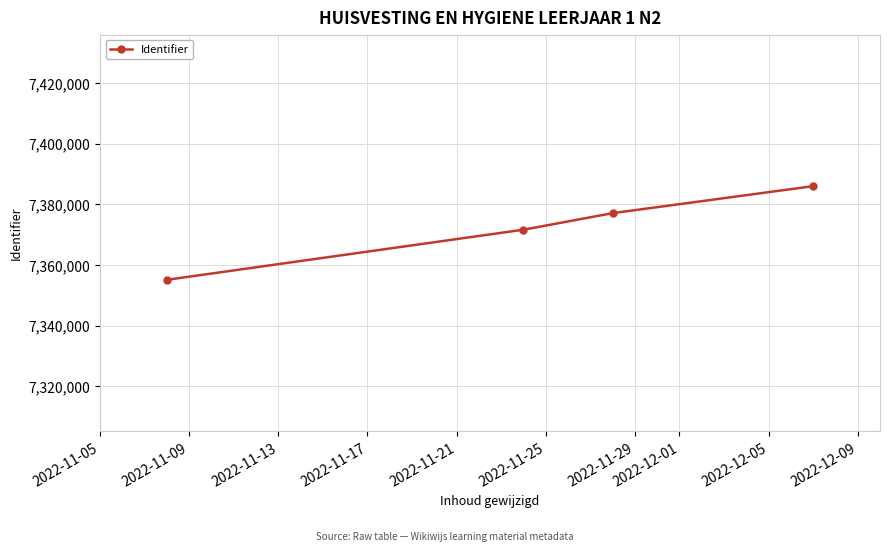

What is the smallest value displayed?

7355108